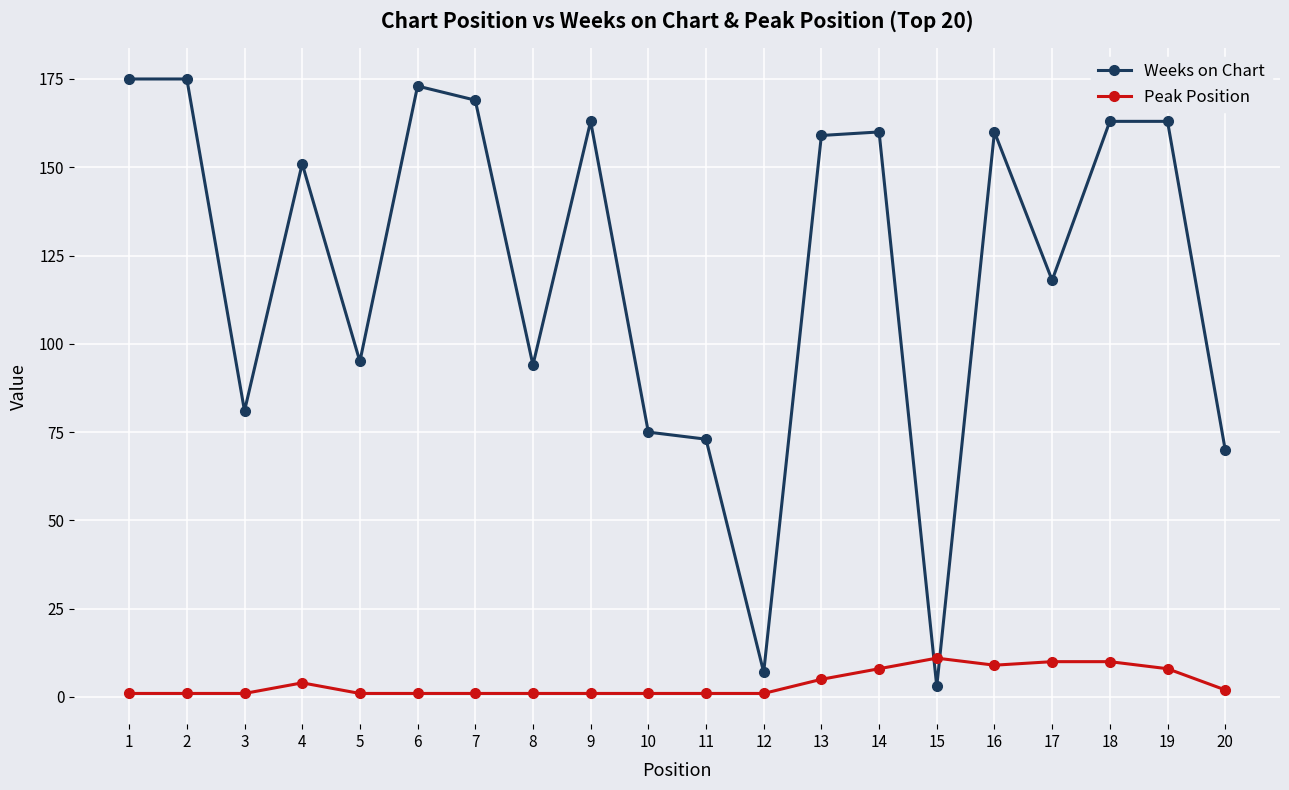

Is it true that Peak Position equals 1 at 10?

True